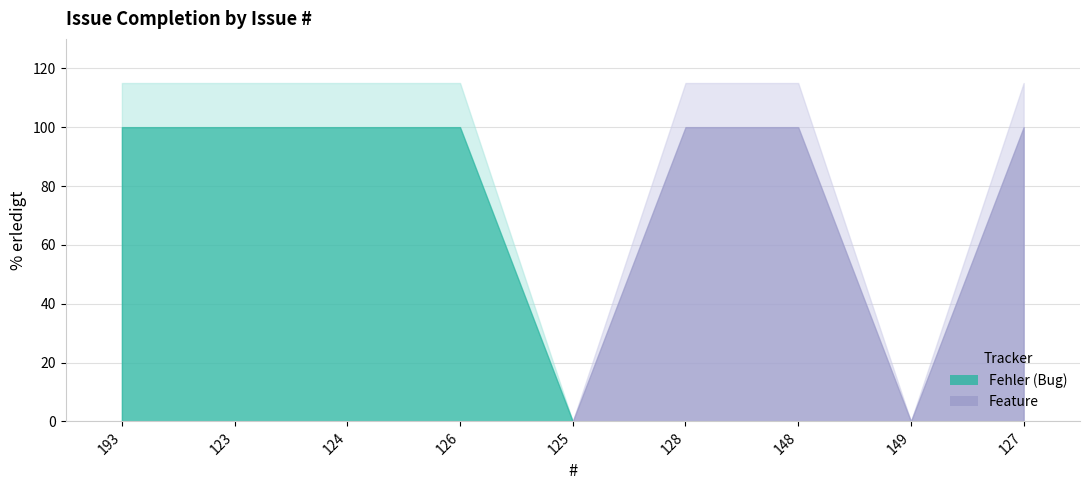

What position from the right is 125?

5